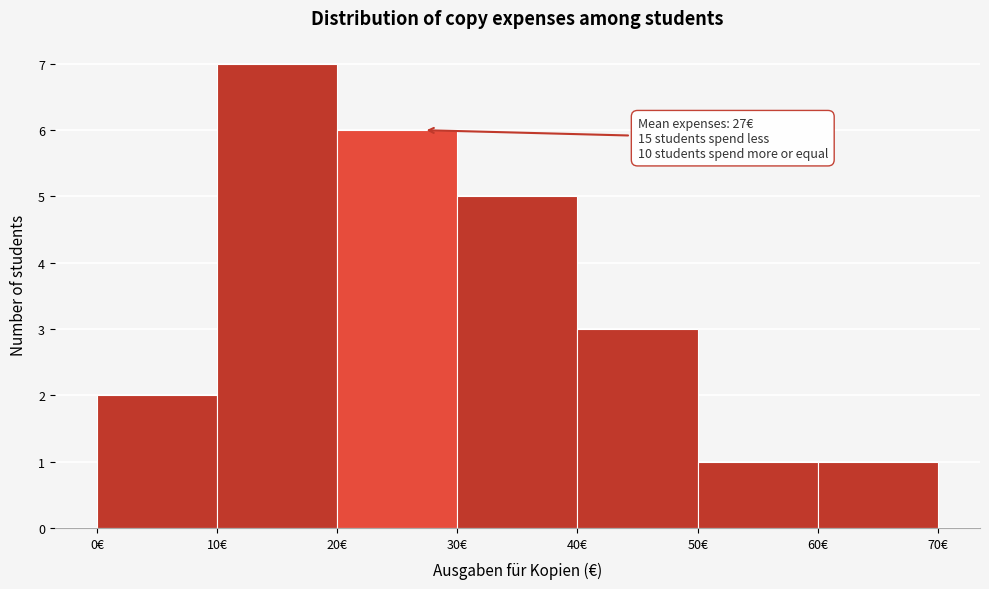

Which range on the x-axis has the tallest bar?

10 to 20